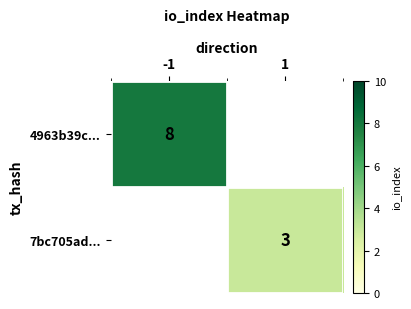

Is it true that 4963b39c... equals 8 at -1?

True